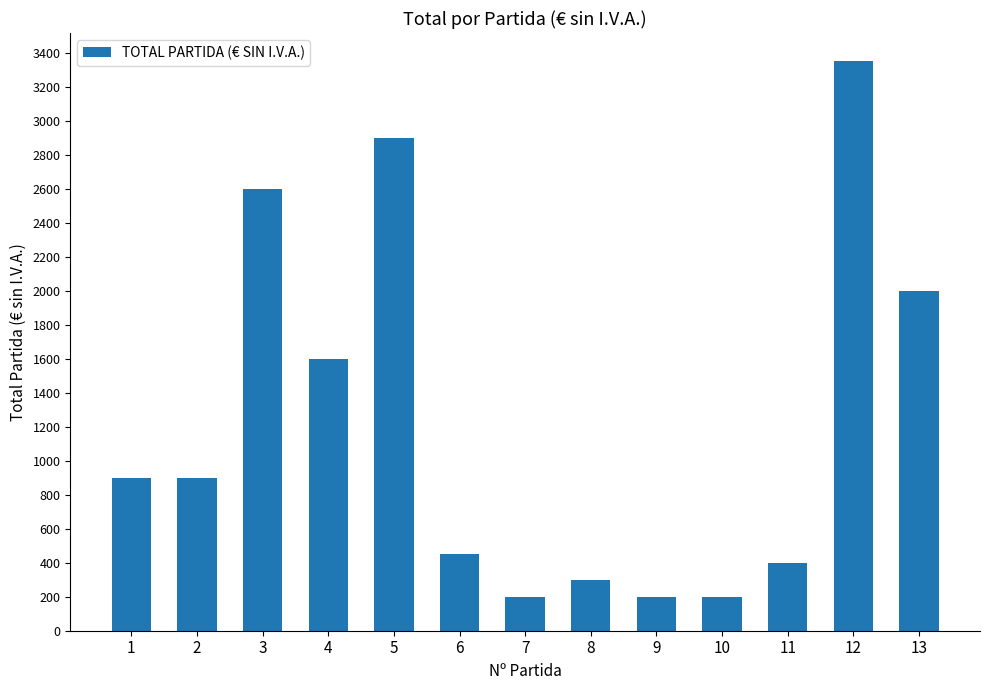

What is the sum of the values at 9 and 12?

3550